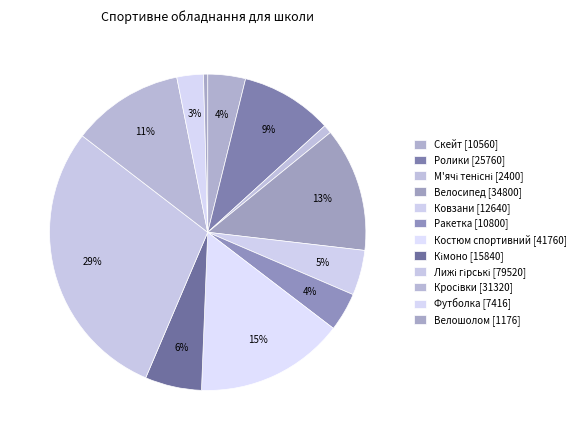

Is there any slice that represents more than half of the pie?

No